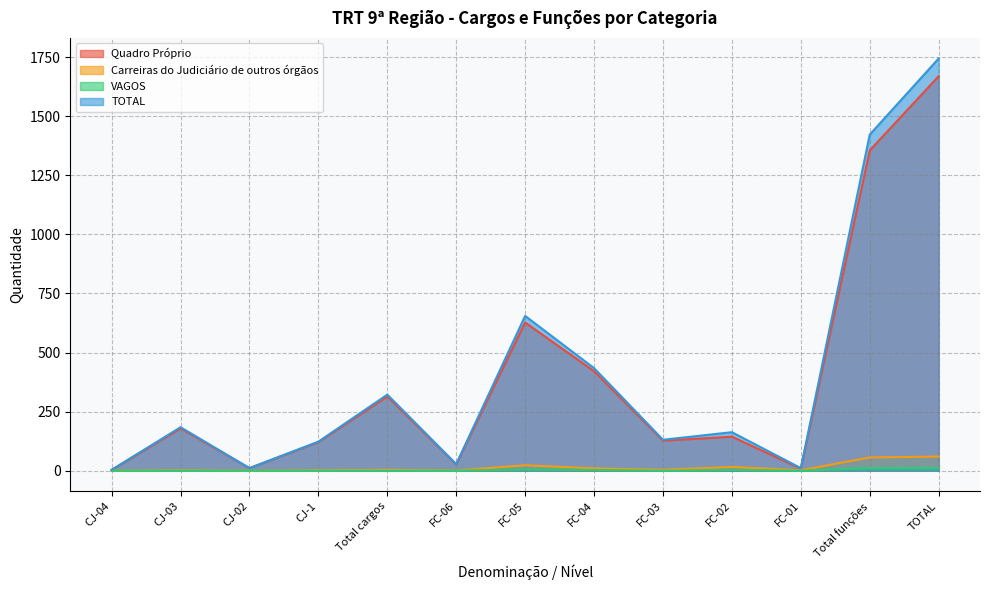

How many VAGOS values are between 0 and 3?

10